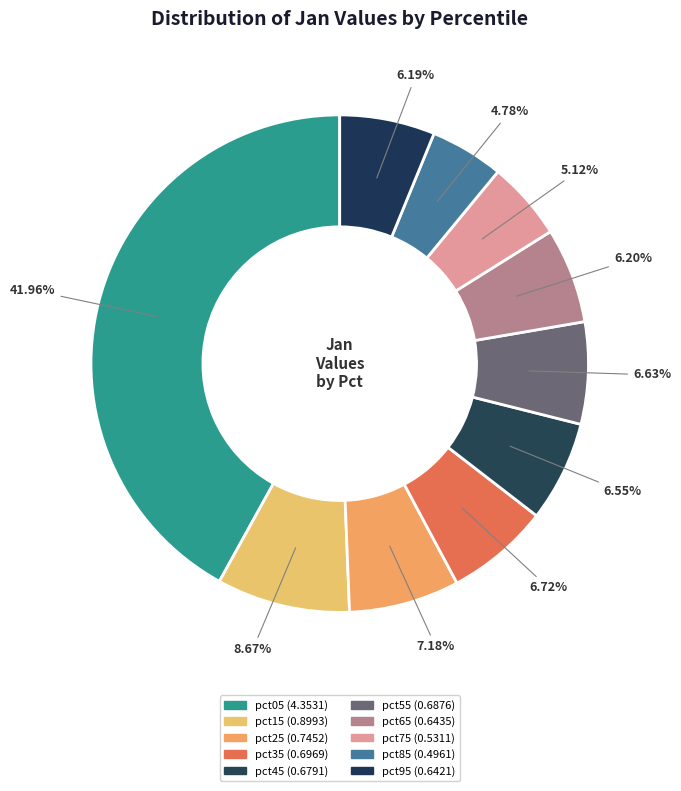

What is the total percentage of pct75 and pct25?

12.3%